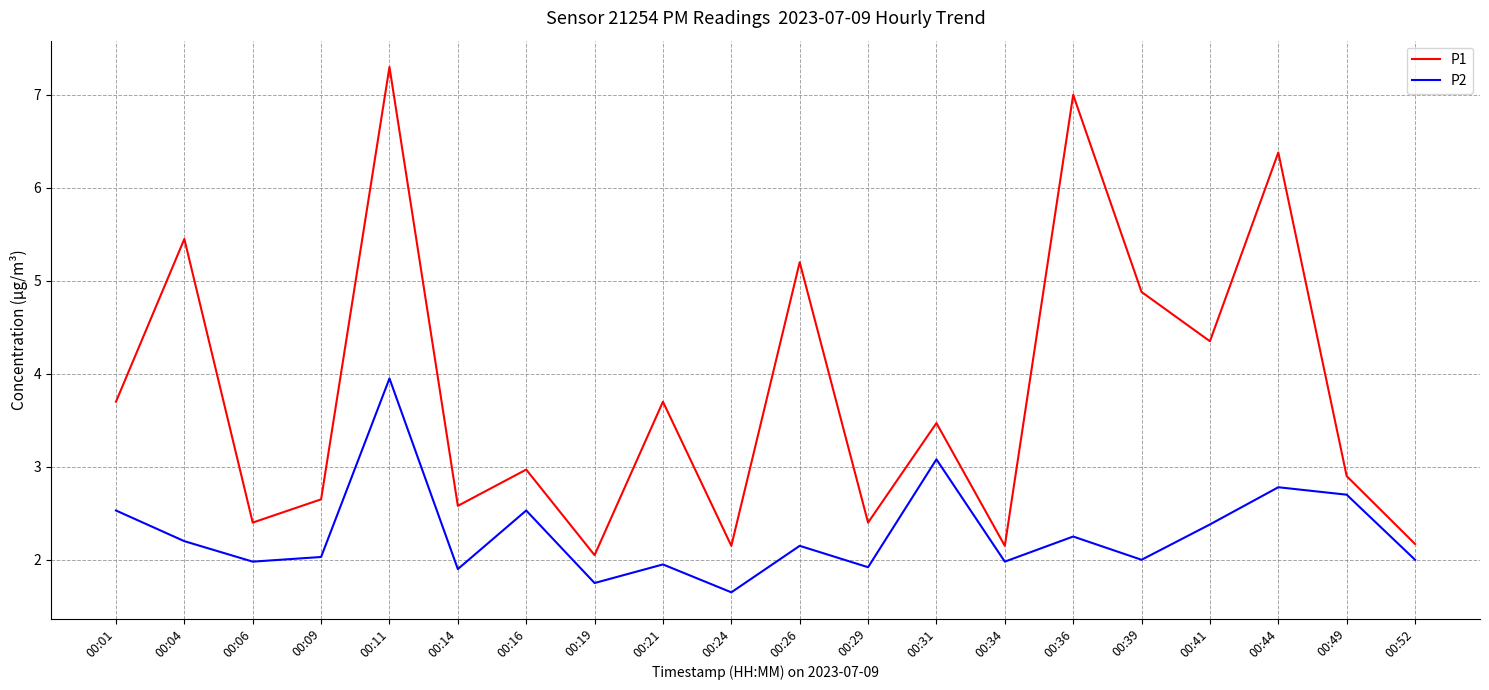

What is the difference between the maximum and minimum values in the P2 series?

2.3